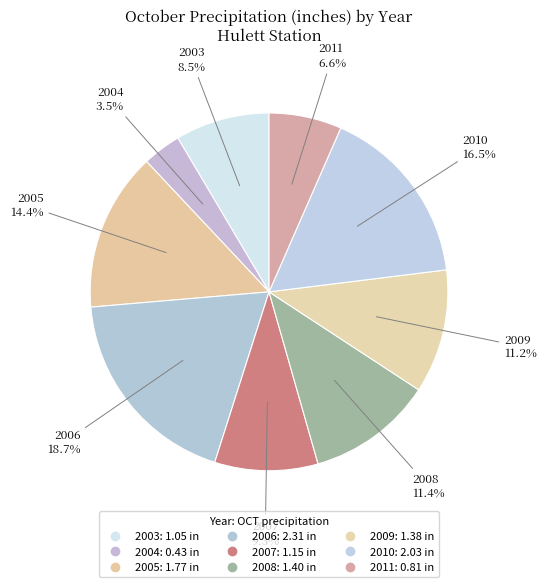

Between 2004 and 2006, which is larger?

2006